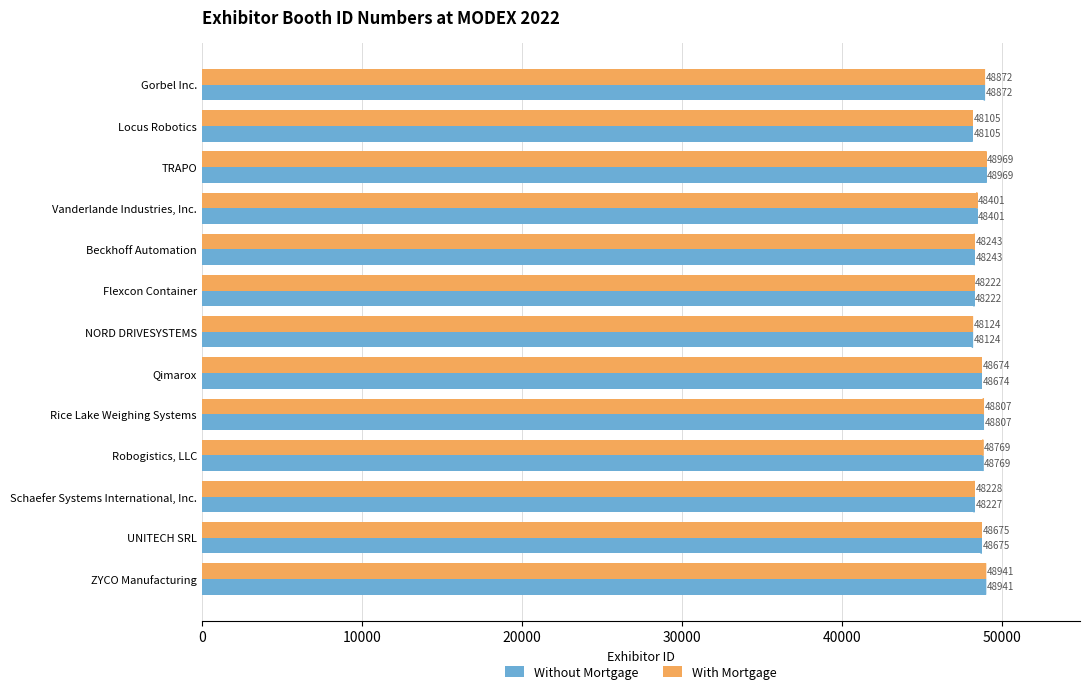

Which category has the lowest value in the Without Mortgage series?

Locus Robotics